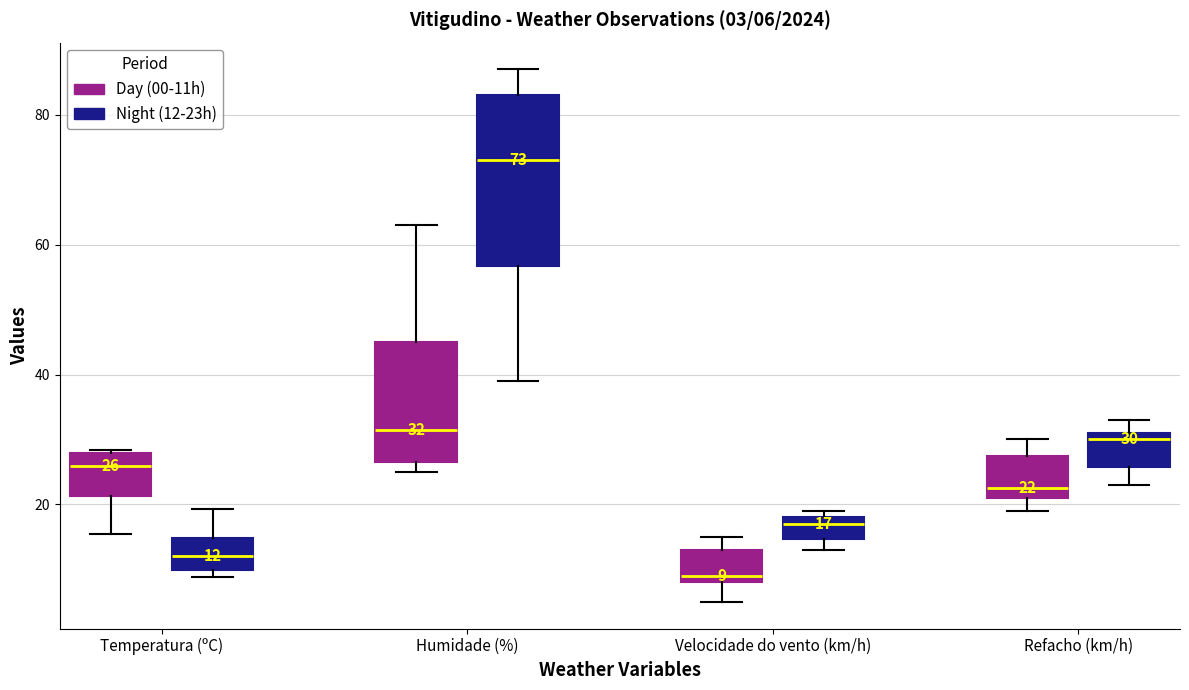

Comparing the boxes themselves (not the whiskers), which one is the tallest?

Humidade (%) (Night (12-23h))